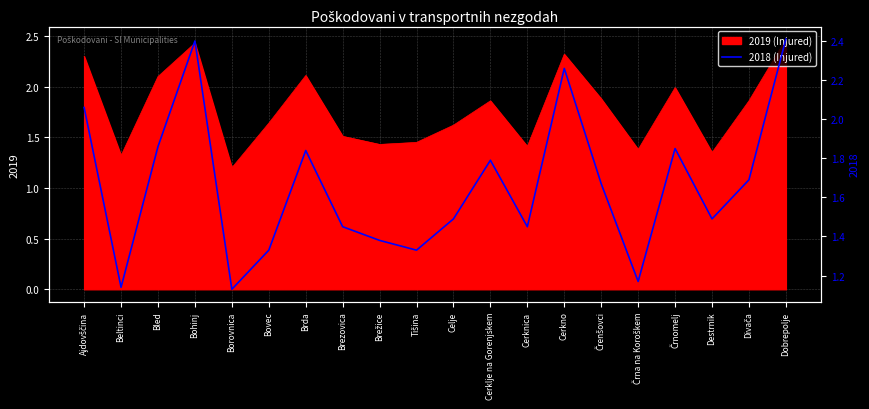

How many categories are shown in the chart?

20